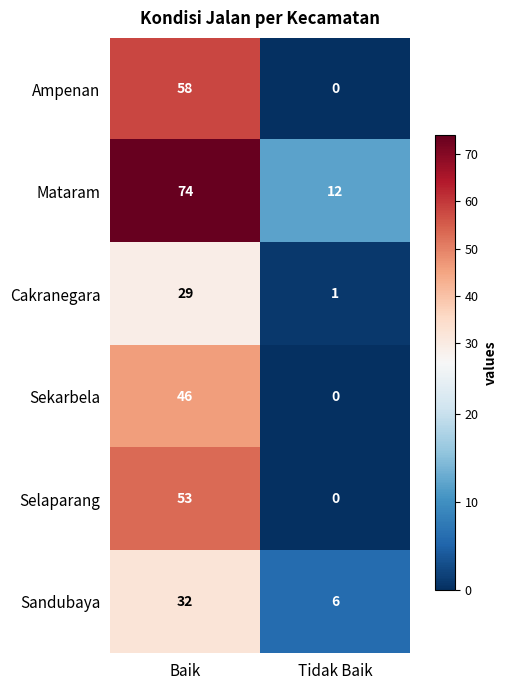

Read the Sekarbela value at Baik, to the nearest 10.

50